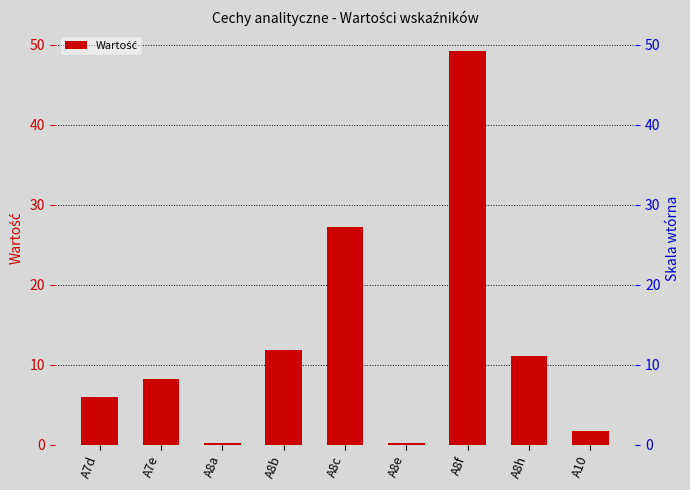

What is the label of the 3rd bar from the left?

A8a